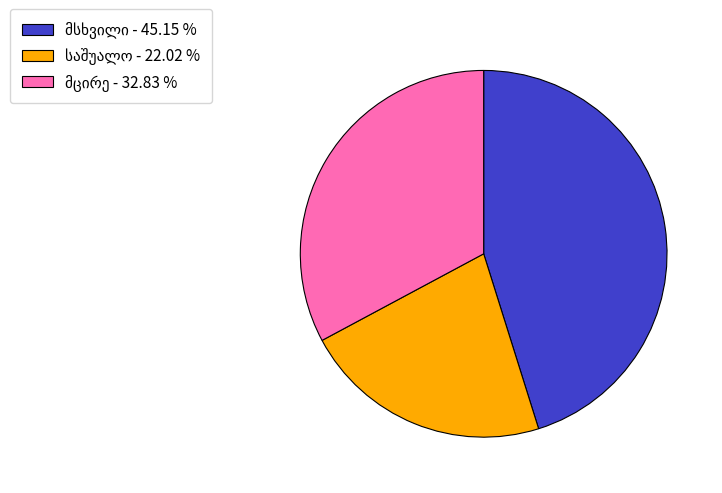

Is there a majority slice in this chart?

No